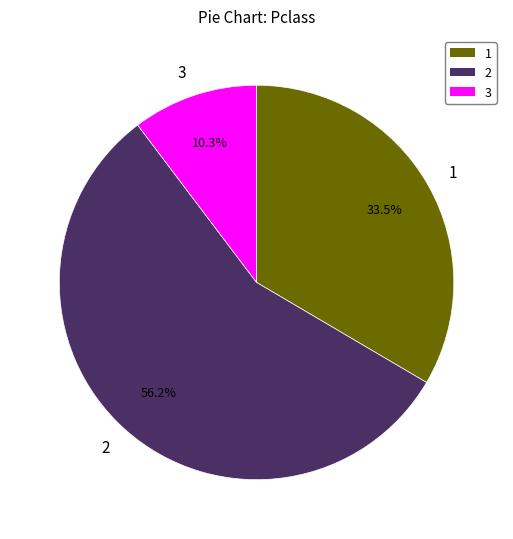

Combined, do 3 and 1 account for over 50%?

No